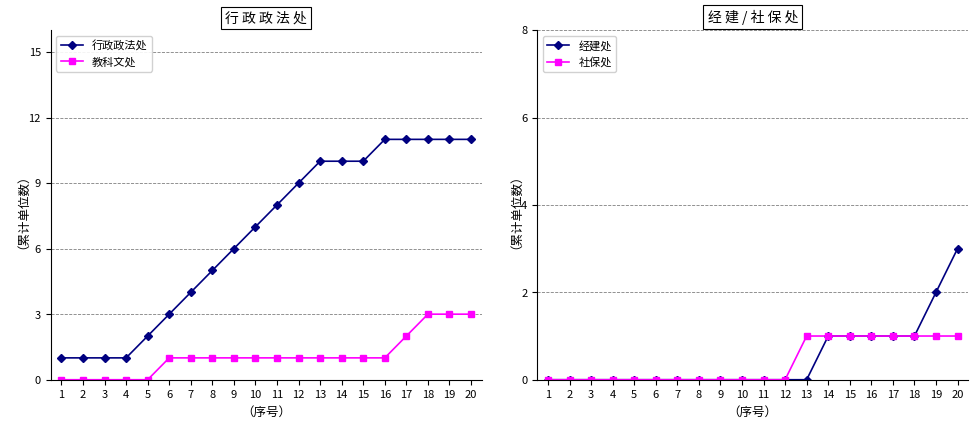

True or false: 行政政法处 and 经建处 cross at least once.

False